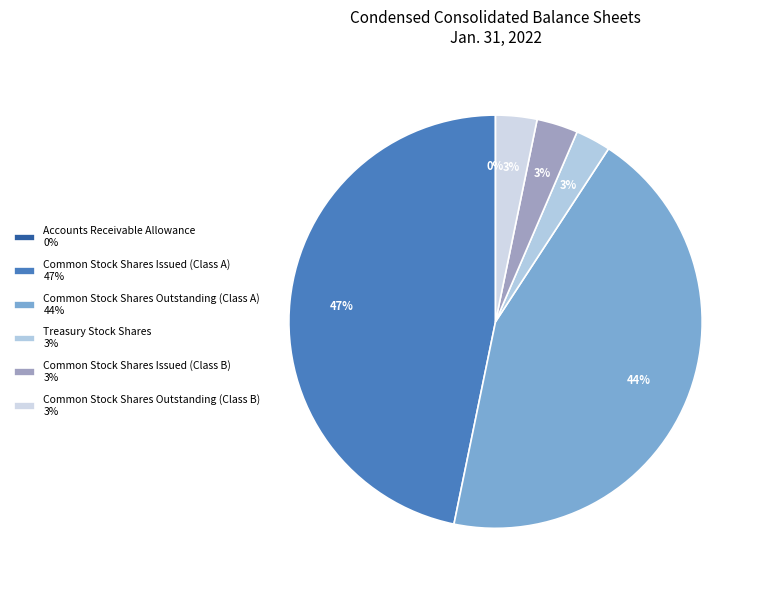

Rank the categories by value from lowest to highest.

Accounts Receivable Allowance, Treasury Stock Shares, Common Stock Shares Issued (Class B), Common Stock Shares Outstanding (Class B), Common Stock Shares Outstanding (Class A), Common Stock Shares Issued (Class A)